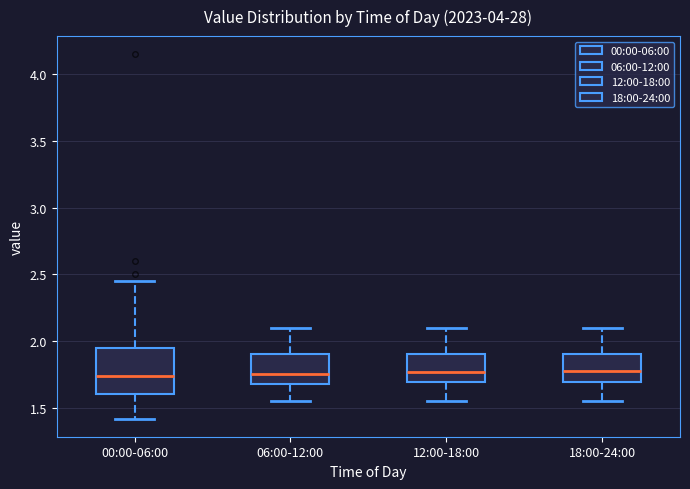

Which box is the tallest, from its lower edge to its upper edge?

00:00-06:00